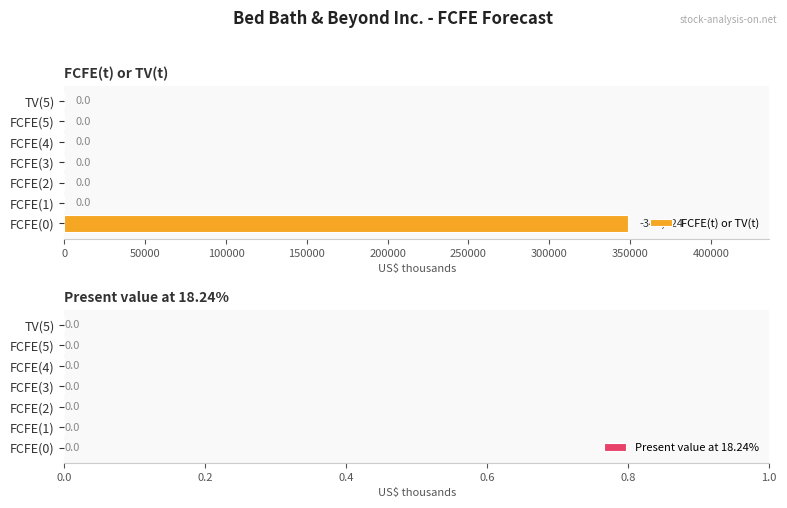

Reading bottom to top, what are all the values shown in this chart?

FCFE(0)=348724	FCFE(1)=0	FCFE(2)=0	FCFE(3)=0	FCFE(4)=0	FCFE(5)=0	TV(5)=0